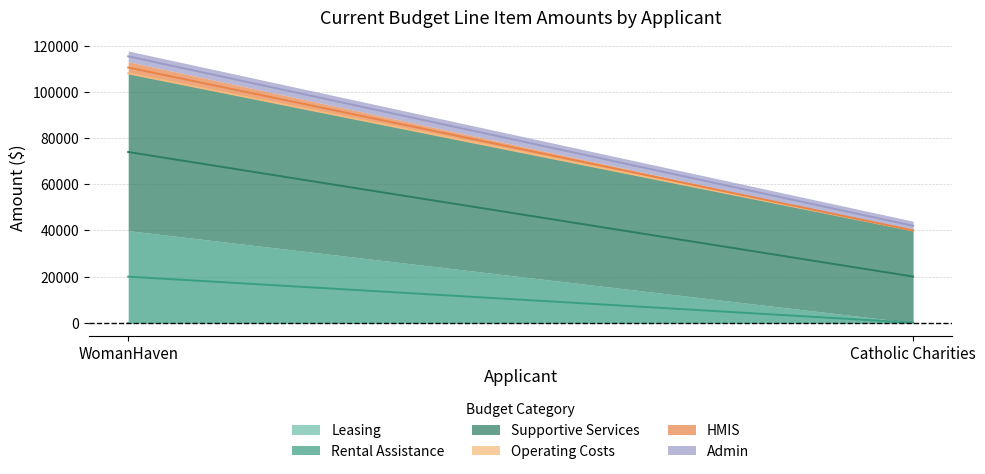

At which label is Rental Assistance closest to 19956?

WomanHaven